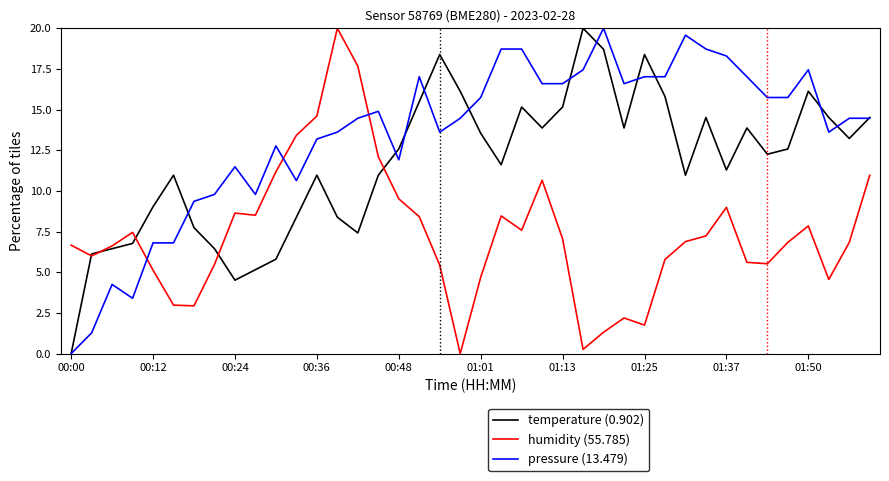

True or false: pressure (13.479) and humidity (55.785) intersect in this chart.

True